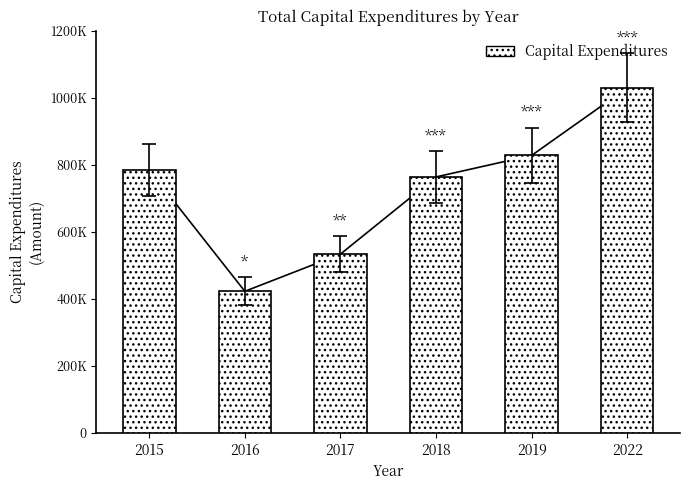

What is the value of the 5th bar from the left?

827955.3